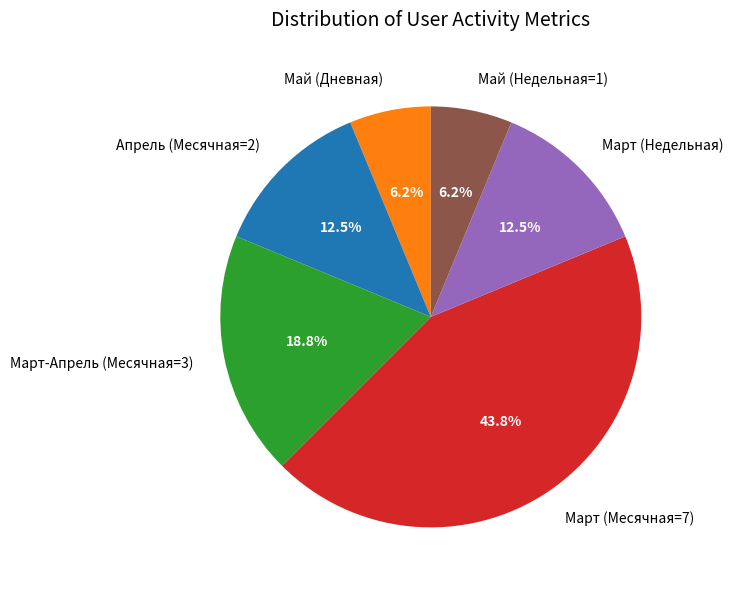

Approximately how many times larger is the value at Апрель (Месячная=2) compared to Май (Недельная=1)?

2.0